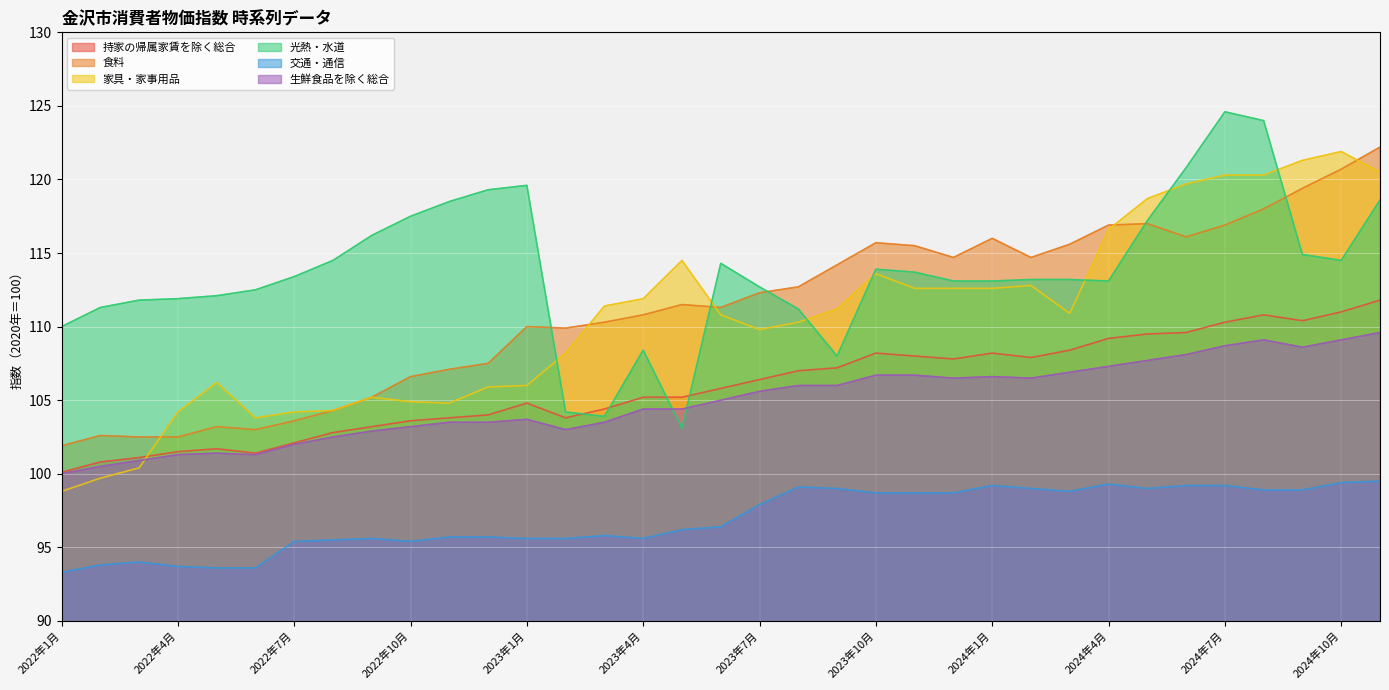

What is the minimum value shown in the chart?

93.3